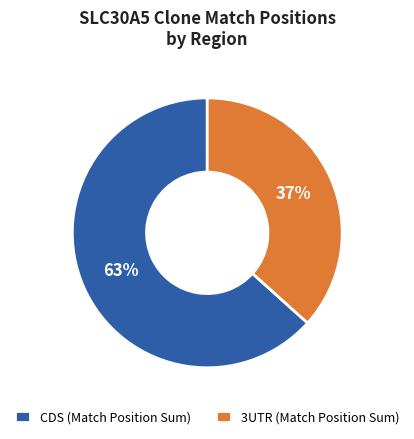

Approximately how many times larger is the value at CDS (Match Position Sum) compared to 3UTR (Match Position Sum)?

1.7